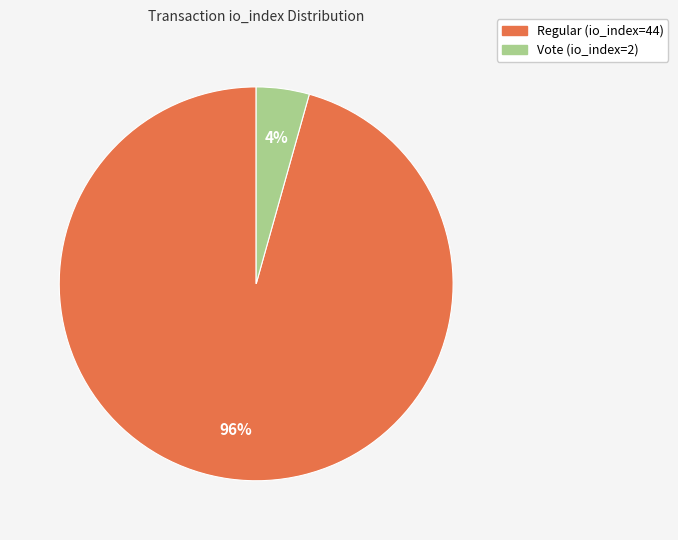

Which has a higher value, Vote (io_index=2) or Regular (io_index=44)?

Regular (io_index=44)